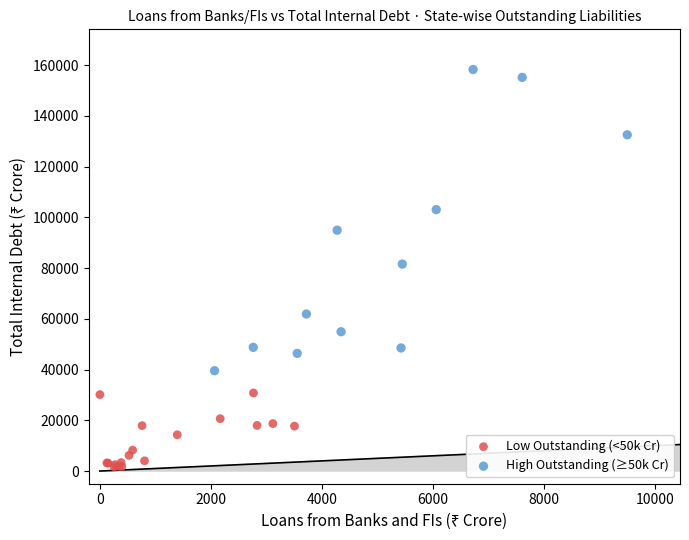

What are all the series names shown in the legend?

Low Outstanding (<50k Cr), High Outstanding (≥50k Cr)